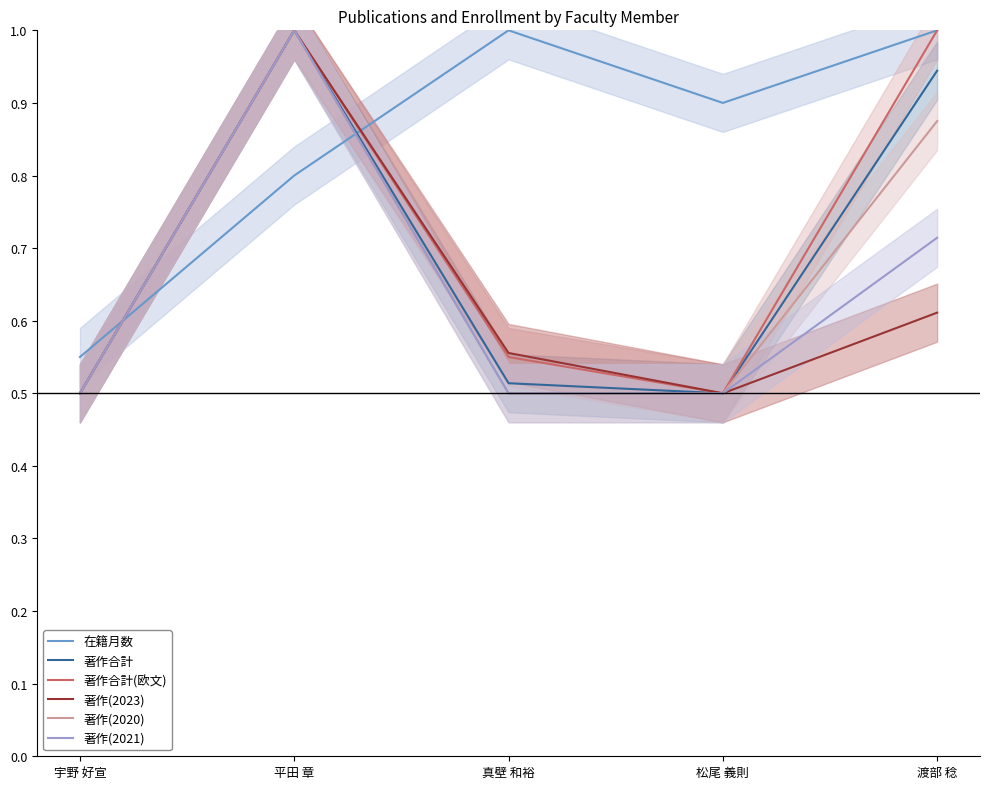

What is the value of the 著作合計(欧文) point at the 1st from the left?

0.5